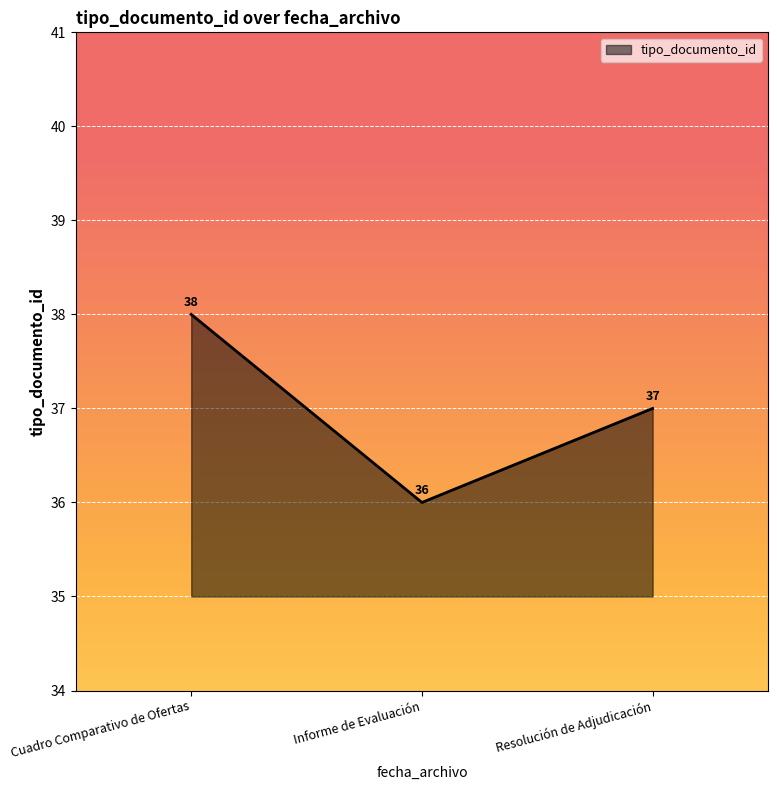

Which has a higher value, Cuadro Comparativo de Ofertas or Resolución de Adjudicación?

Cuadro Comparativo de Ofertas